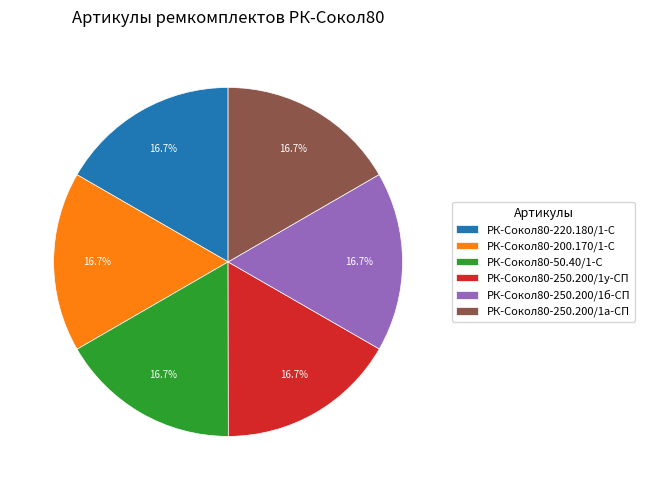

Is there a majority slice in this chart?

No